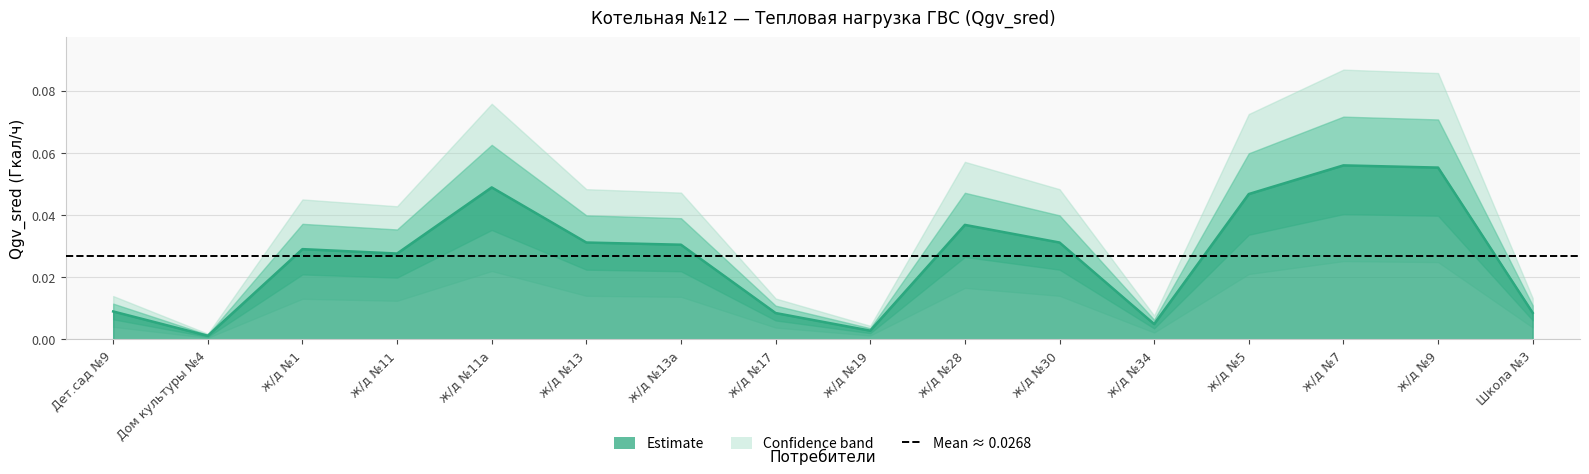

What is the sum of all values?

0.4